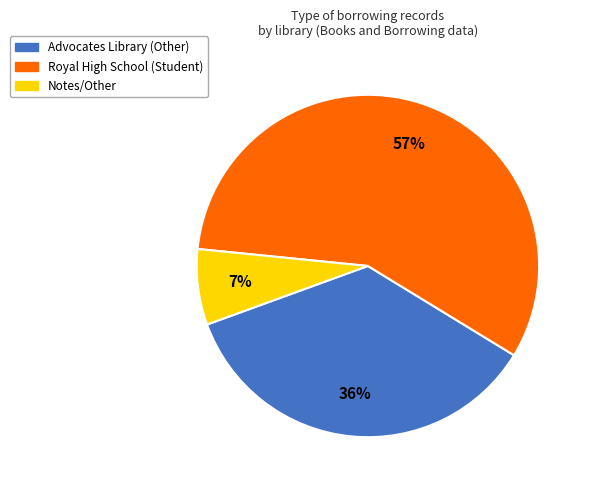

To the nearest percent, what is the average slice percentage?

33%